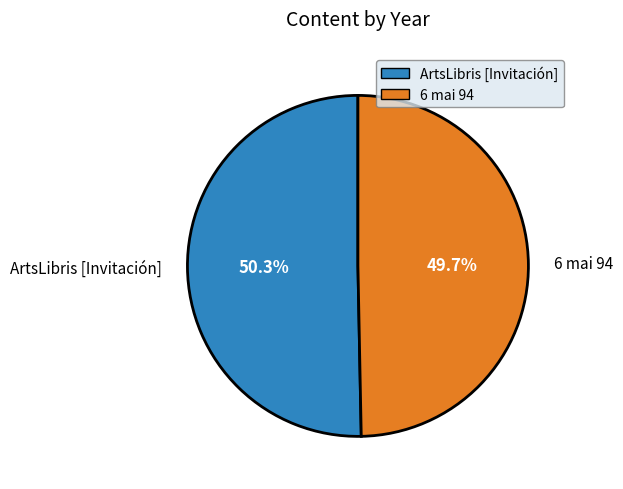

Combined, what portion of the pie is ArtsLibris [Invitación] and 6 mai 94?

100.0%